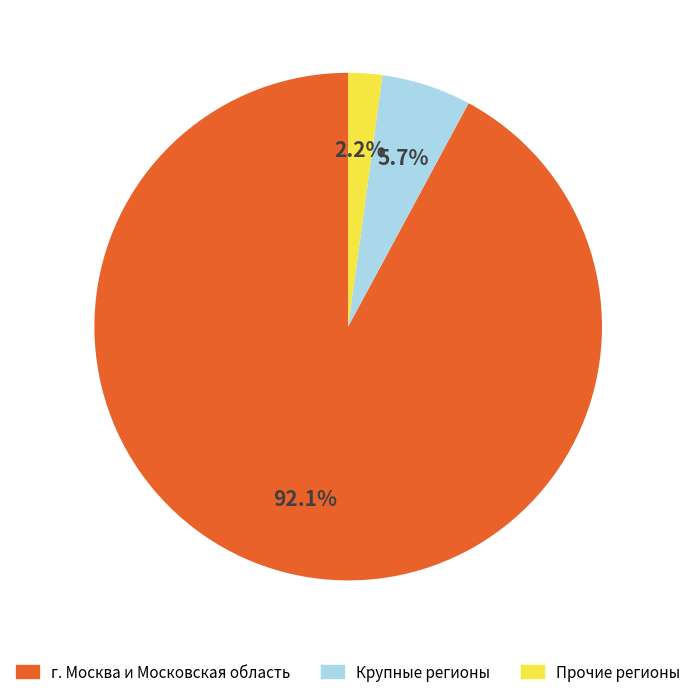

Which has a higher value, Прочие регионы or г. Москва и Московская область?

г. Москва и Московская область